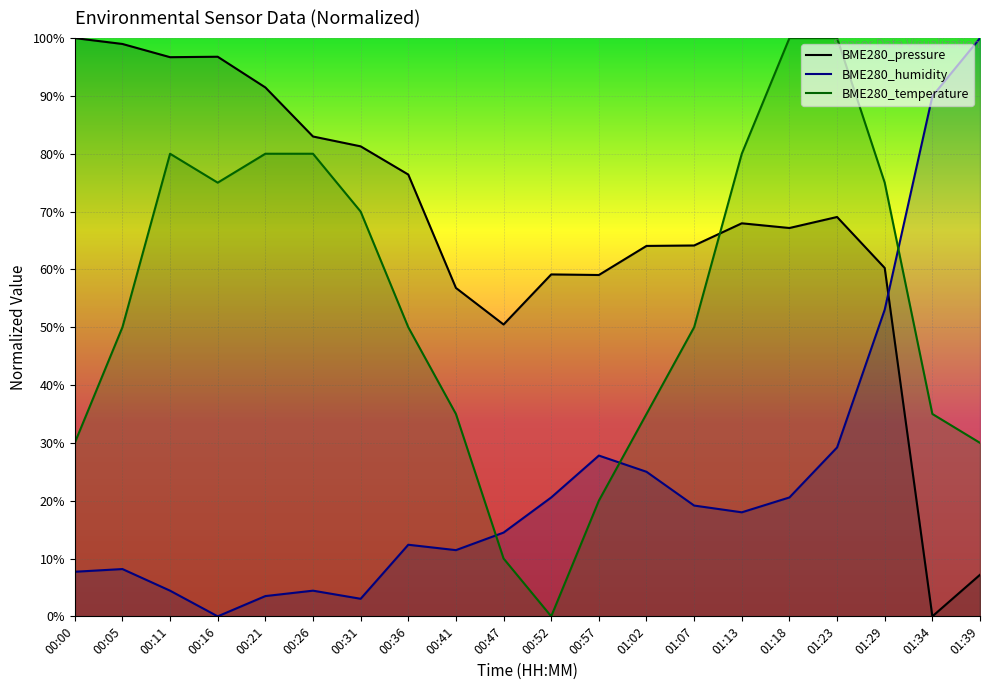

True or false: BME280_pressure and BME280_humidity intersect in this chart.

True